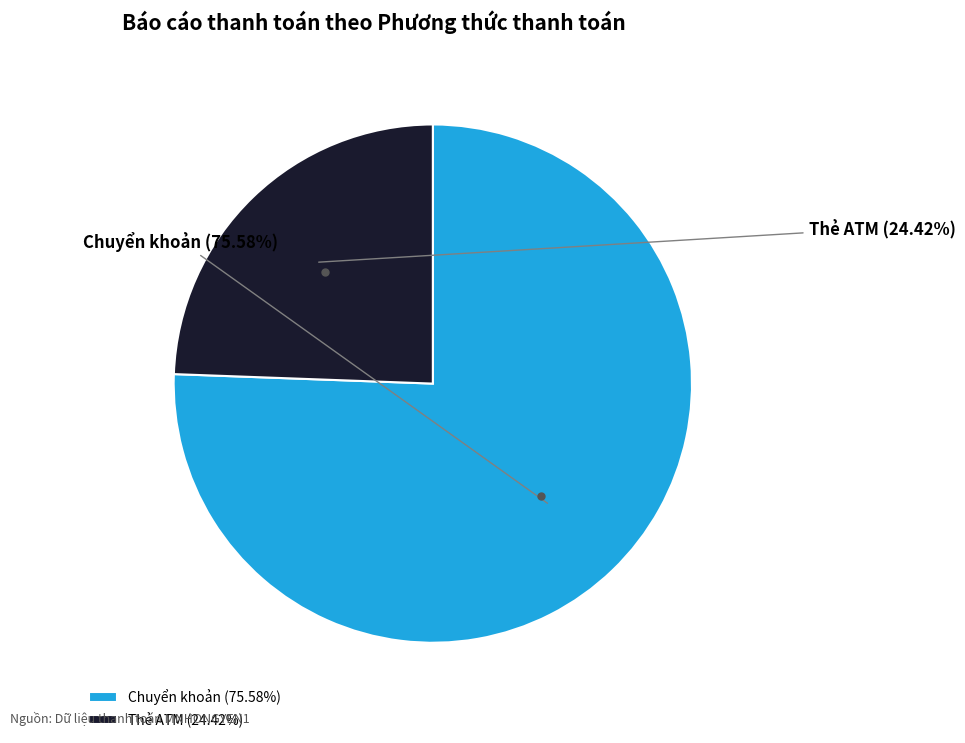

What is the ratio of the value at Chuyển khoản to the value at Thẻ ATM?

3.1